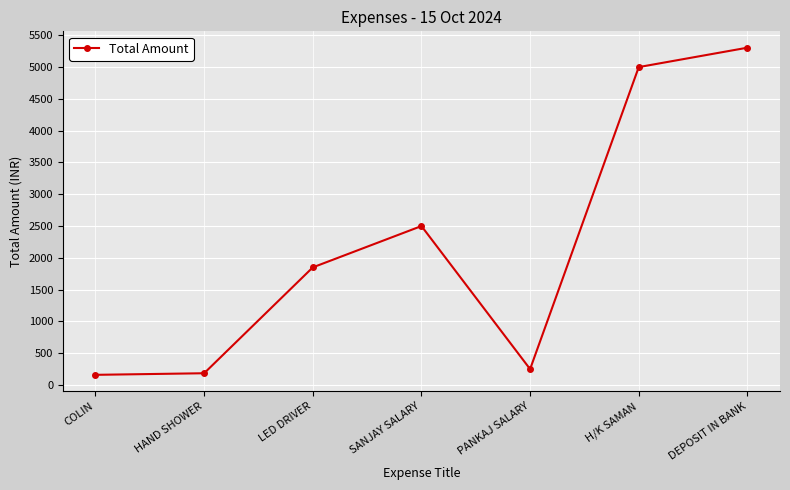

At which category does the data reach its first local peak?

SANJAY SALARY